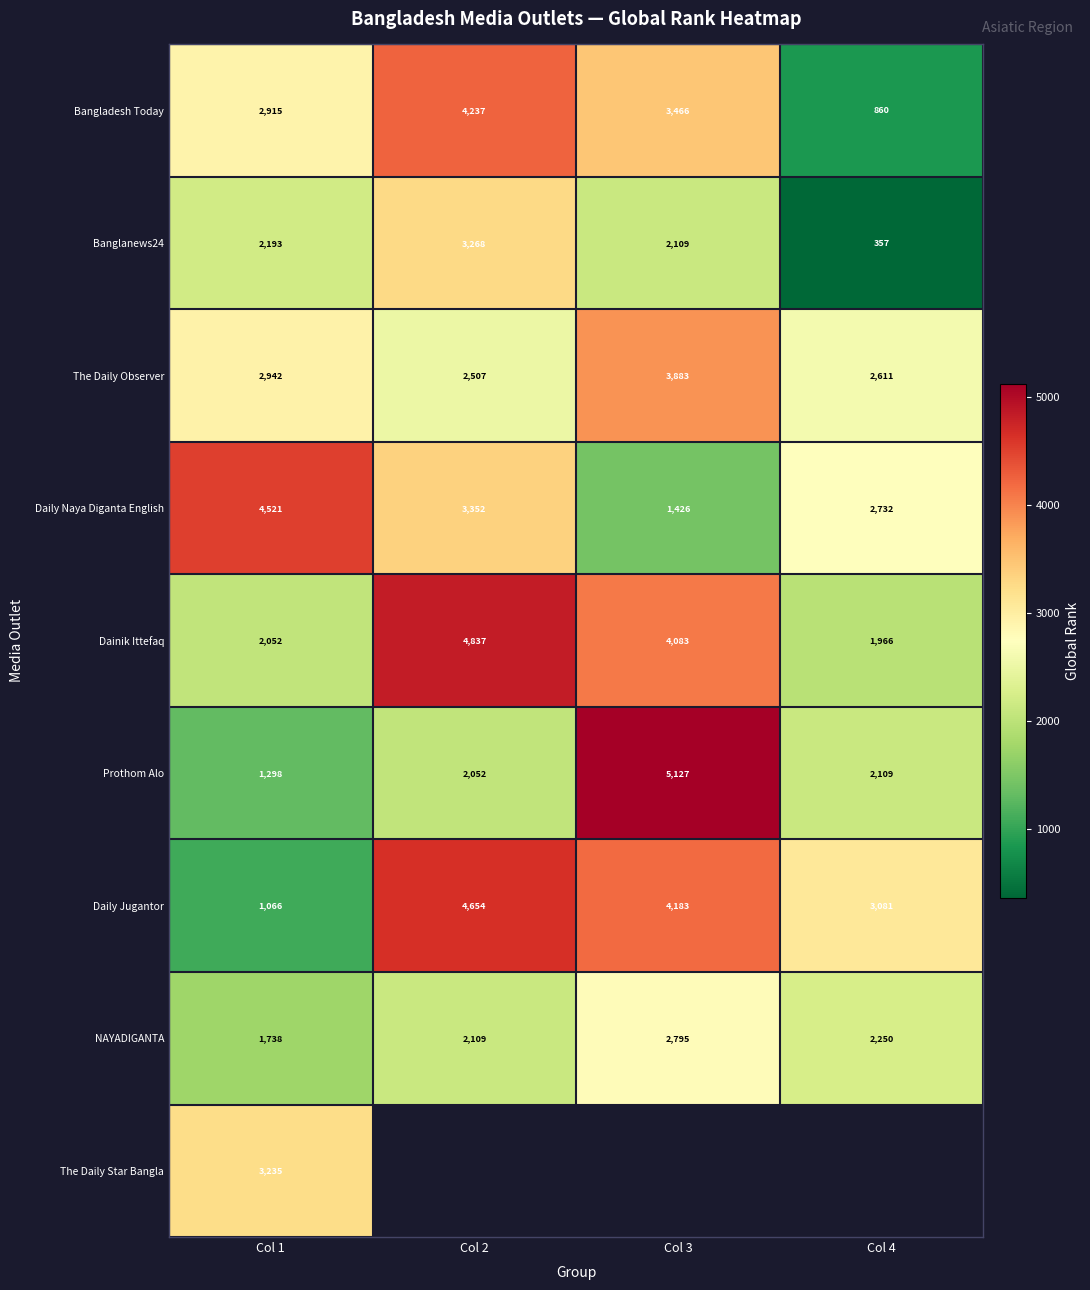

What is the total value across all series at Col 1?

21960